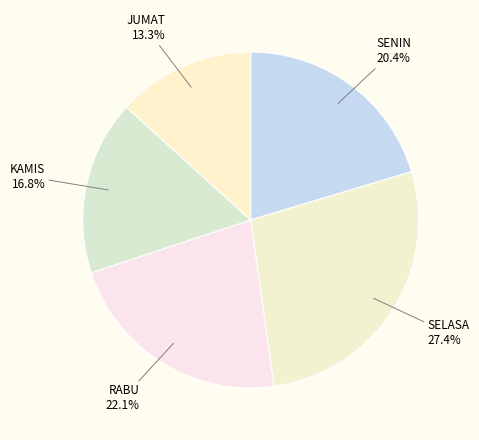

Does SELASA represent more than half of the total?

No